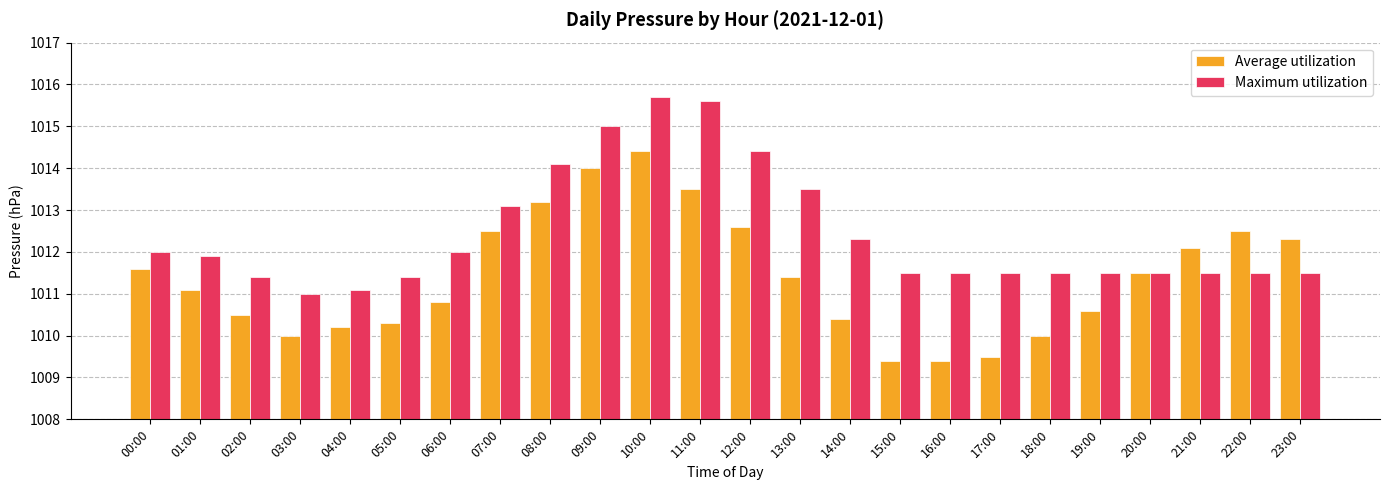

What position from the left is 07:00?

8